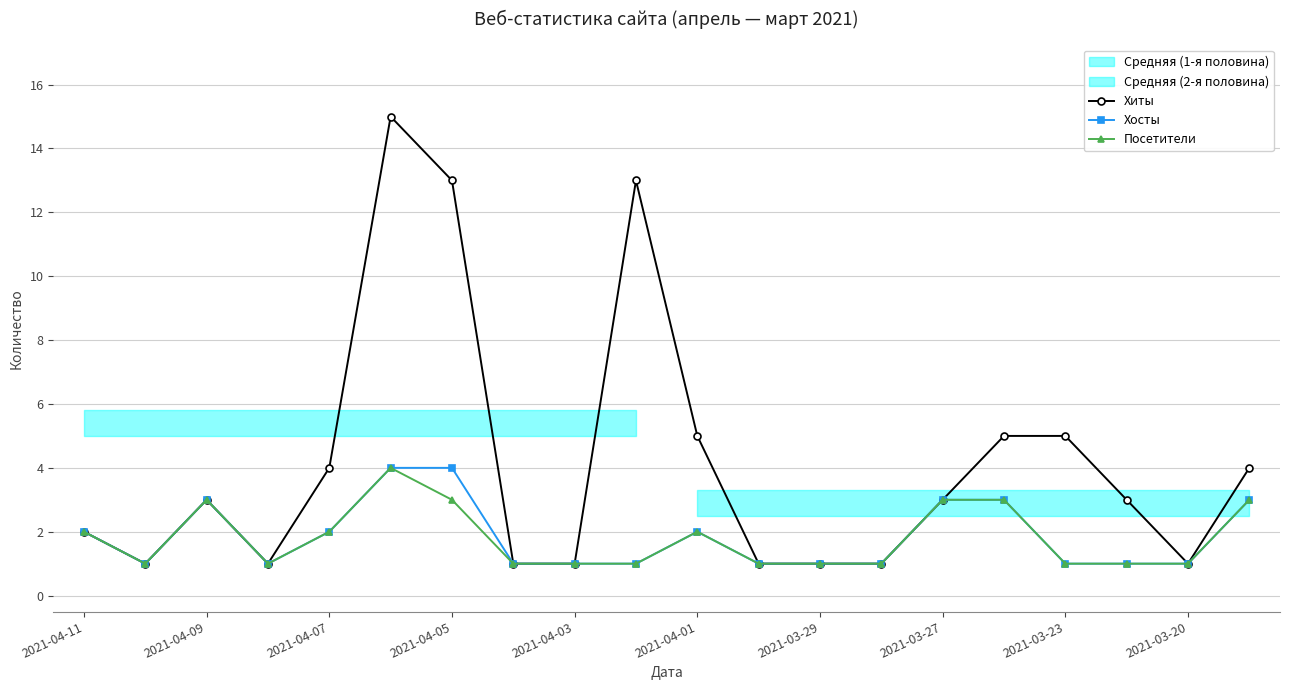

What is the total value across all series at 19?

10